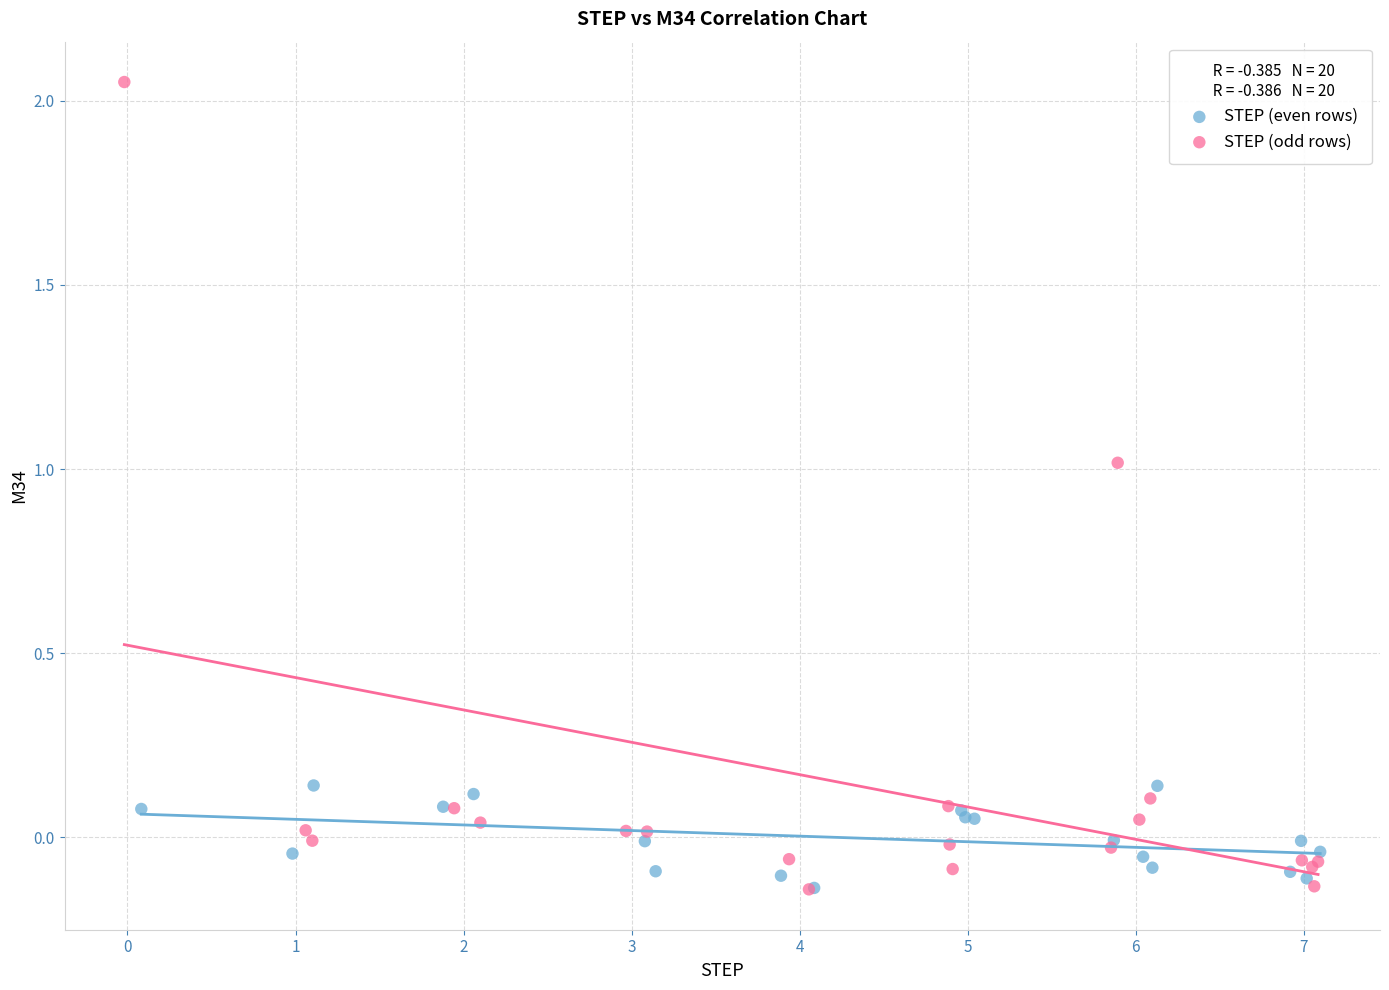

Which series reaches the maximum Y coordinate?

STEP (odd rows)